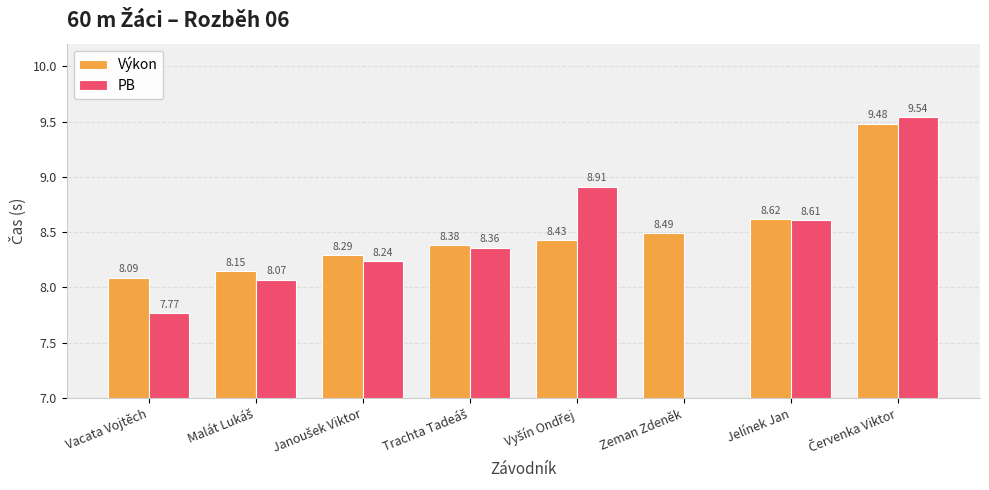

Rank the categories by Výkon value from highest to lowest.

Červenka Viktor, Jelínek Jan, Zeman Zdeněk, Vyšín Ondřej, Trachta Tadeáš, Janoušek Viktor, Malát Lukáš, Vacata Vojtěch